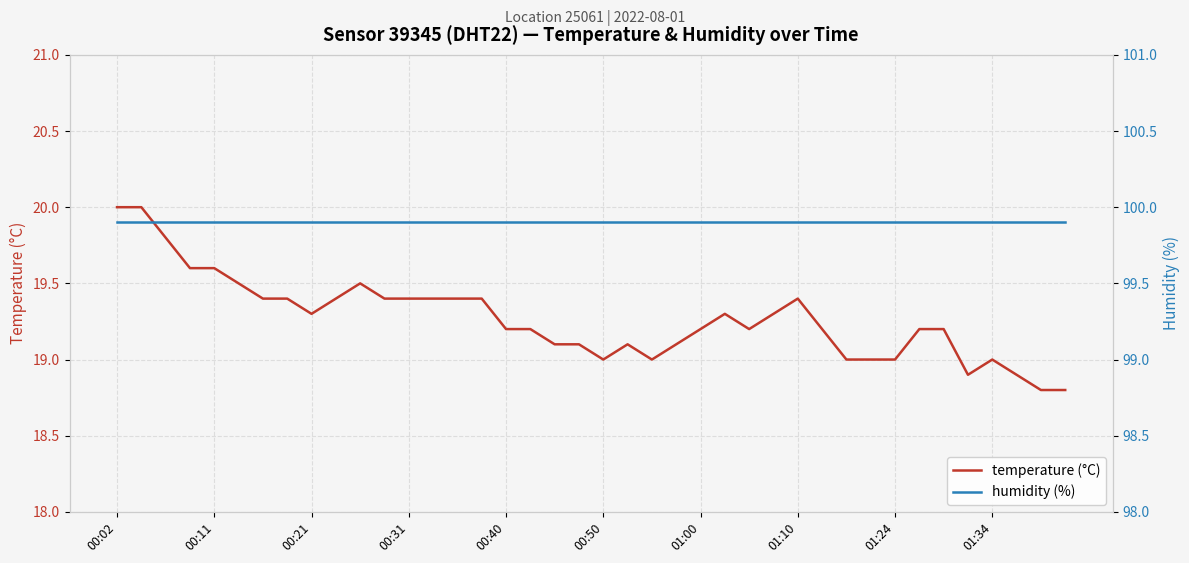

What is the lowest value of the temperature (°C) series?

18.8